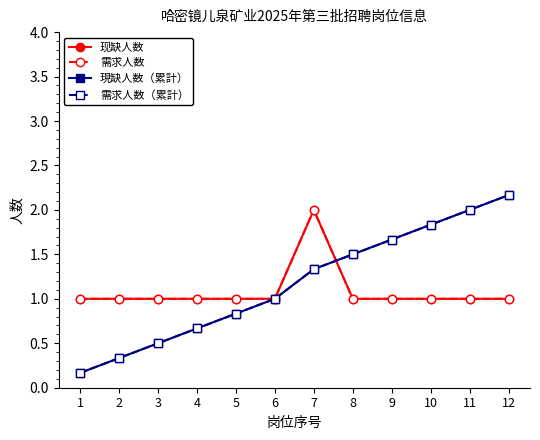

True or false: 现缺人数 and 需求人数 cross at least once.

False